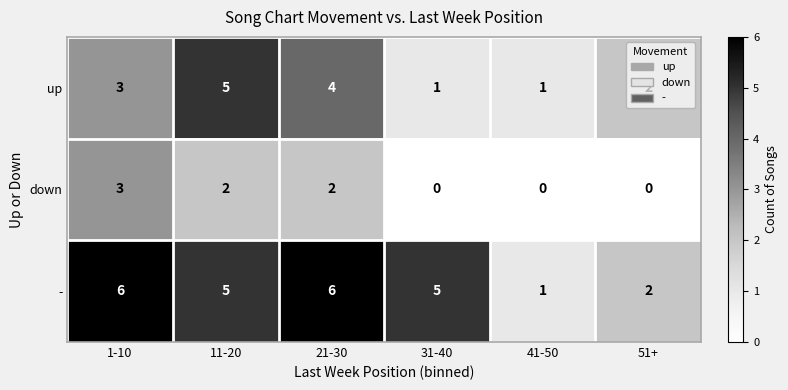

What value does the - series have at 31-40?

5